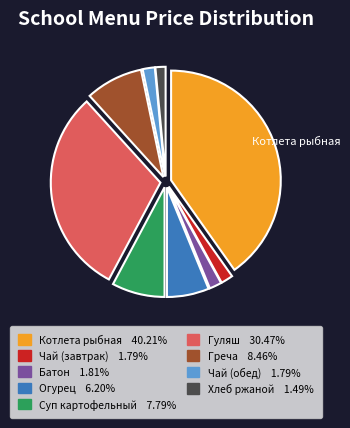

Does Батон 1.81% account for over 50% of the chart?

No